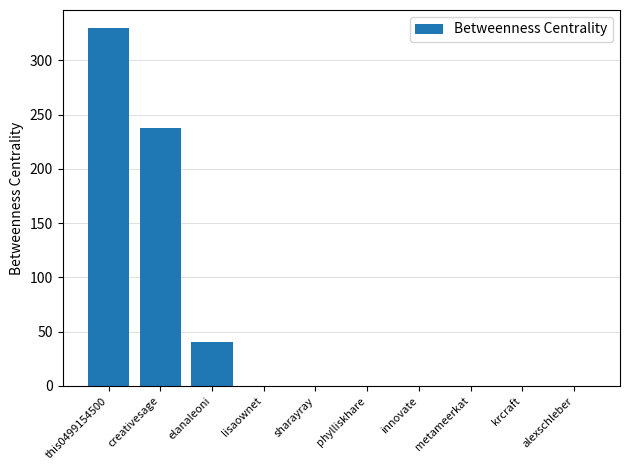

Count the values in the range 0 to 40.

8